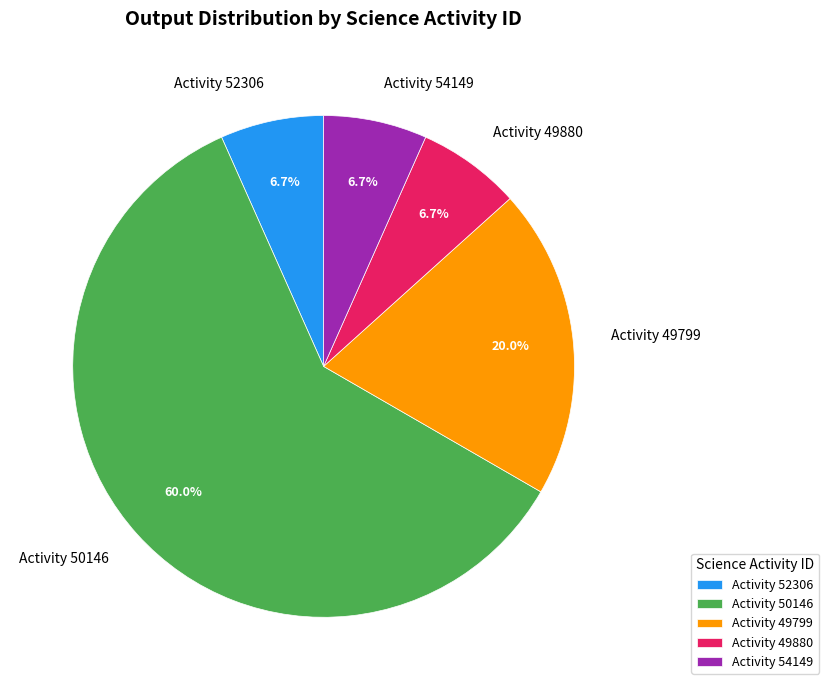

Count the number of slices in the pie.

5